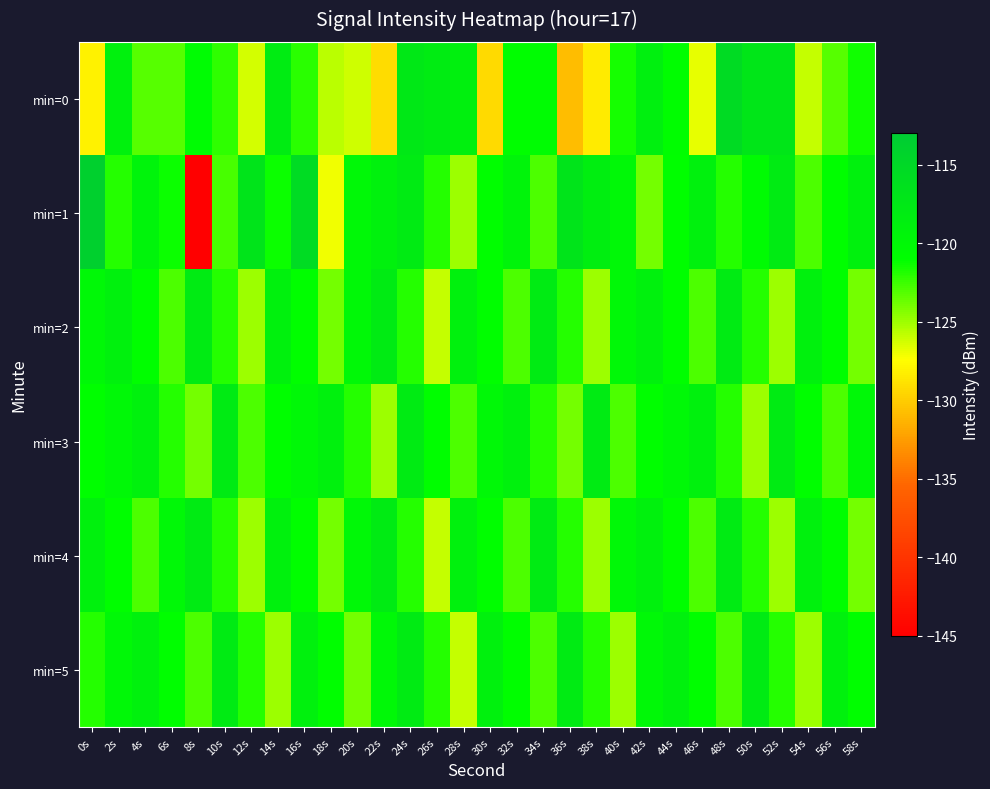

Which category has the lowest value across all series?

8s